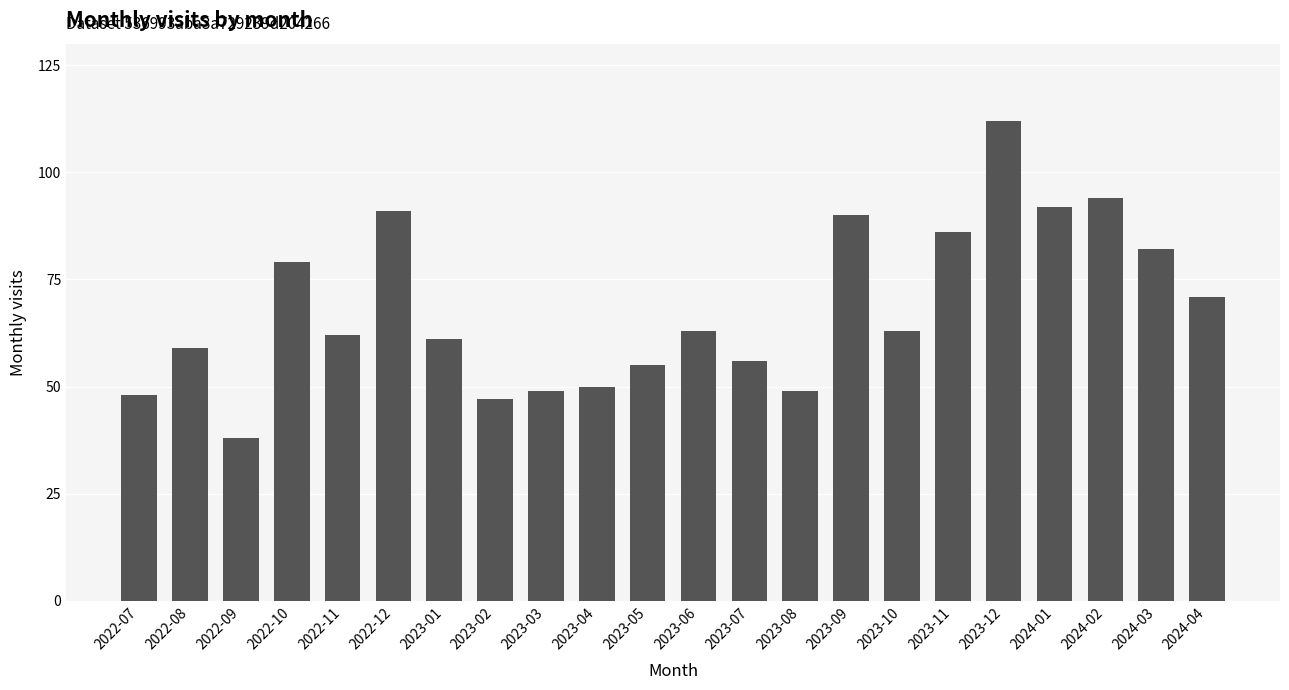

Reading left to right, what are all the values shown in this chart?

2022-07=48	2022-08=59	2022-09=38	2022-10=79	2022-11=62	2022-12=91	2023-01=61	2023-02=47	2023-03=49	2023-04=50	2023-05=55	2023-06=63	2023-07=56	2023-08=49	2023-09=90	2023-10=63	2023-11=86	2023-12=112	2024-01=92	2024-02=94	2024-03=82	2024-04=71